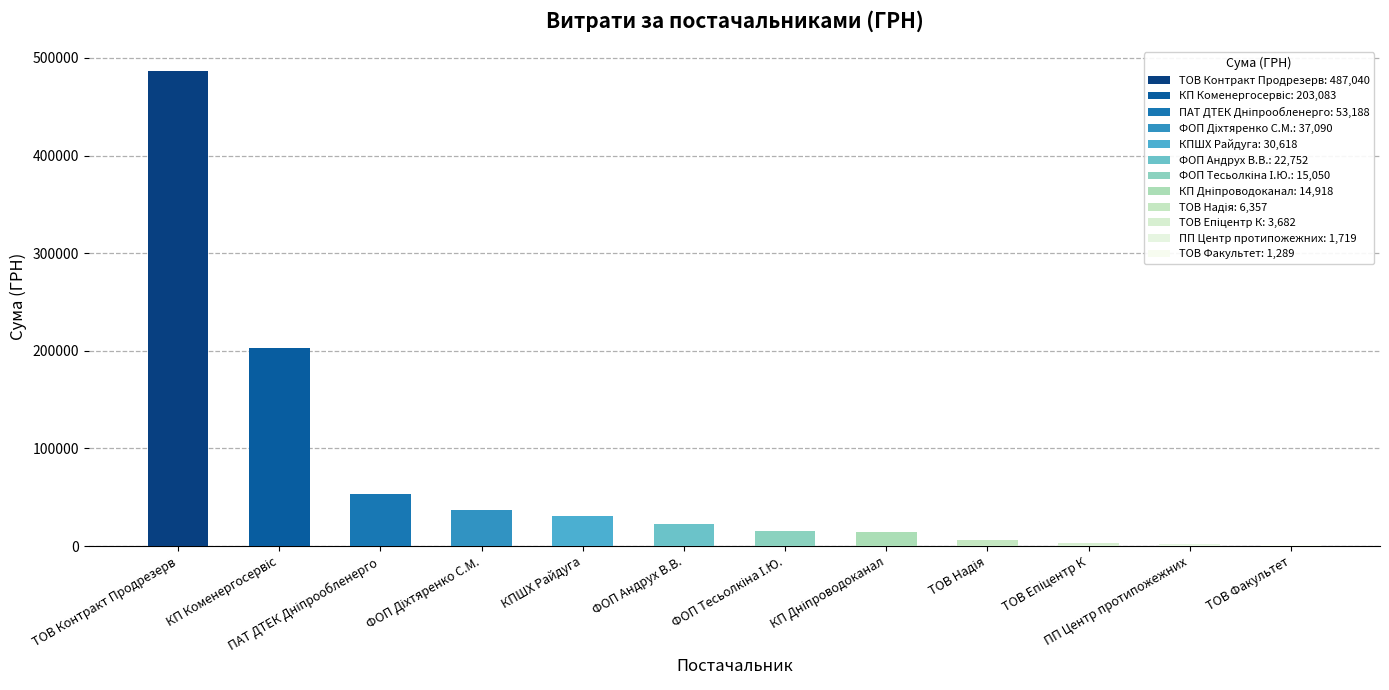

What is the sum of all values?

876785.4